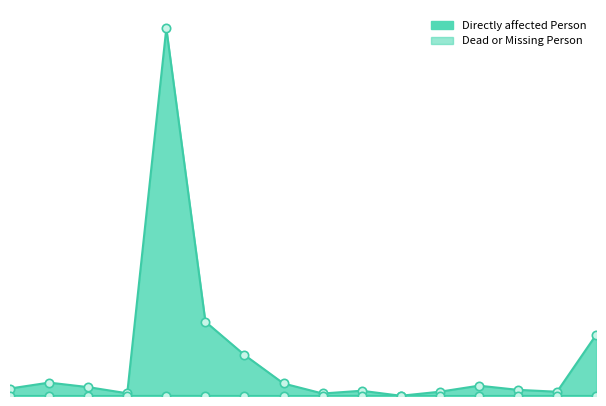

How many data points in Directly affected Person are above 36?

8